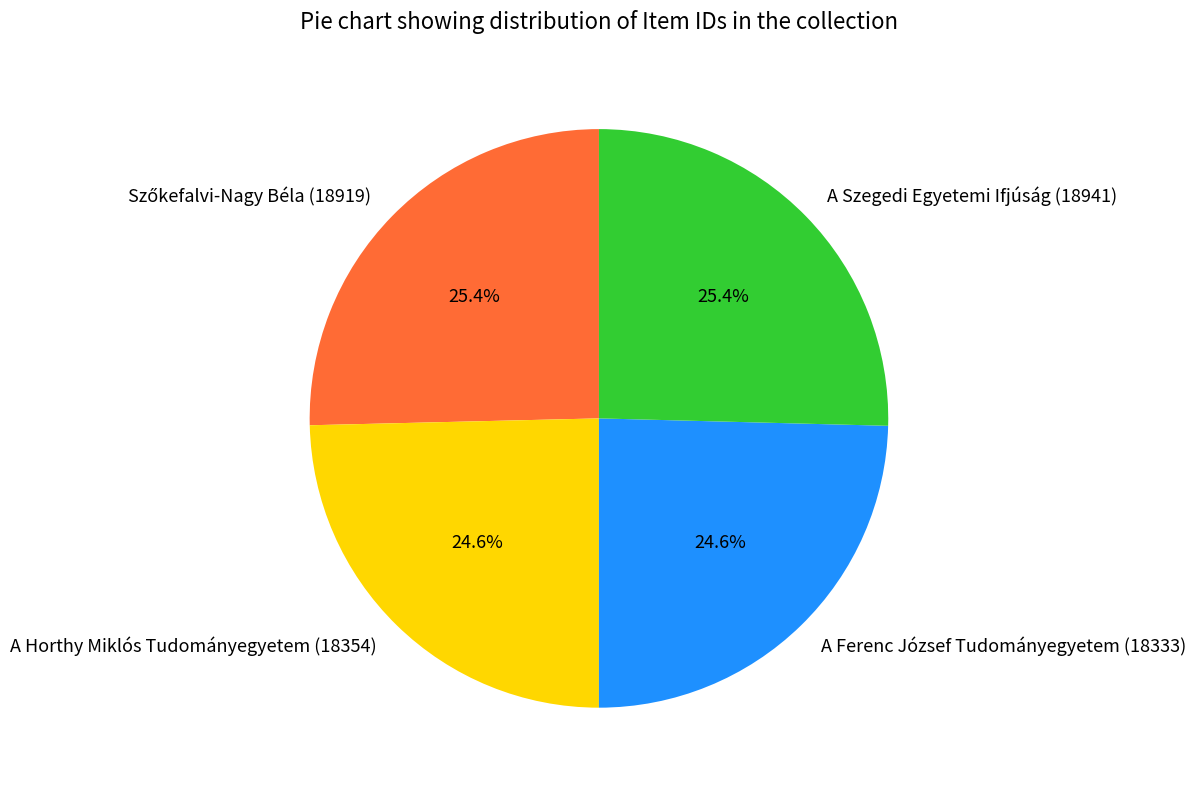

To the nearest percent, what portion does A Ferenc József Tudományegyetem (18333) represent?

25%